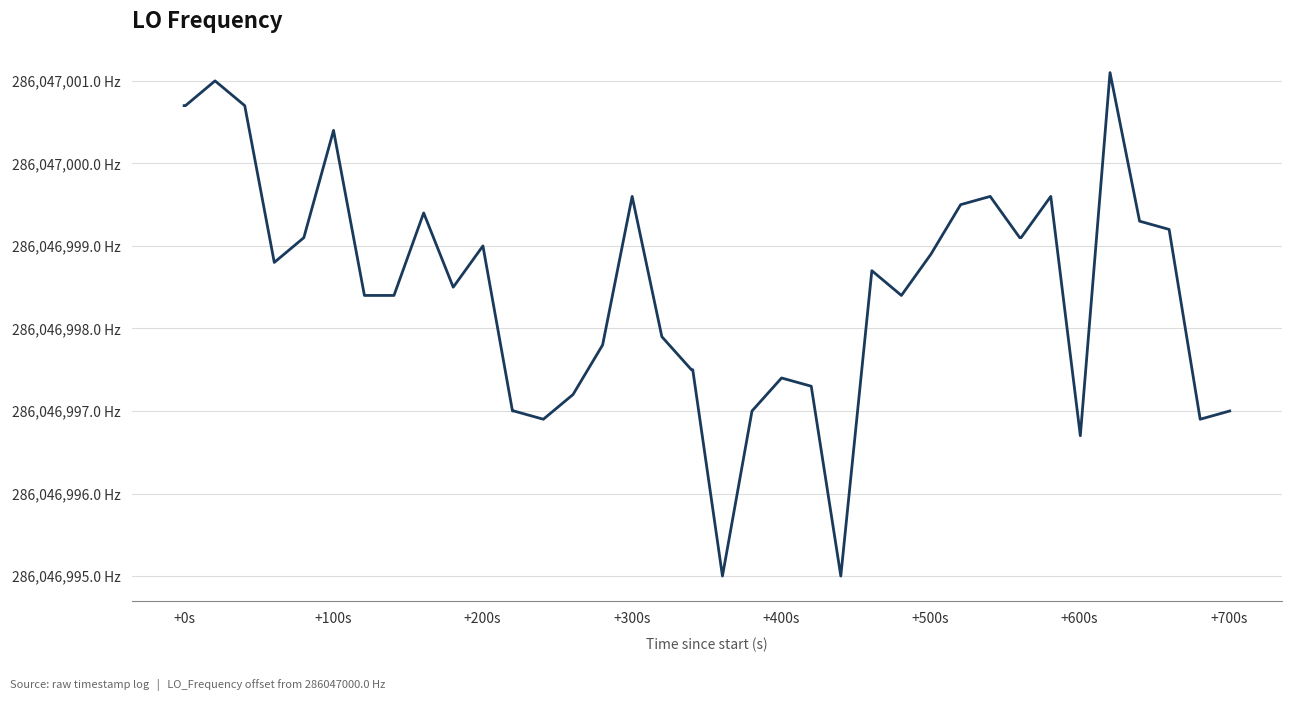

Does the chart display data point markers on the line(s)?

No